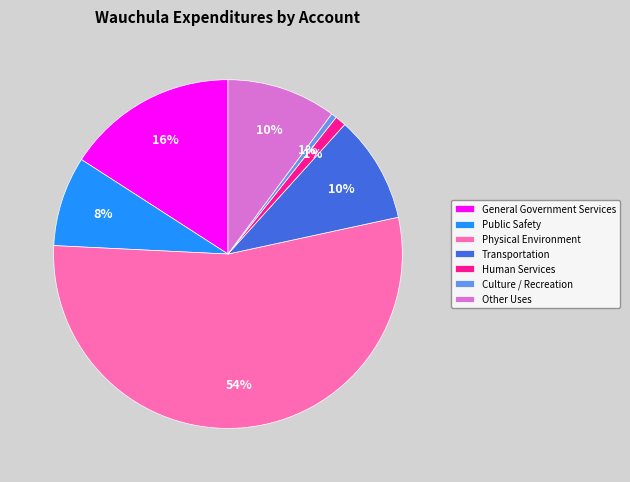

Is the sum of Transportation and General Government Services greater than half?

No